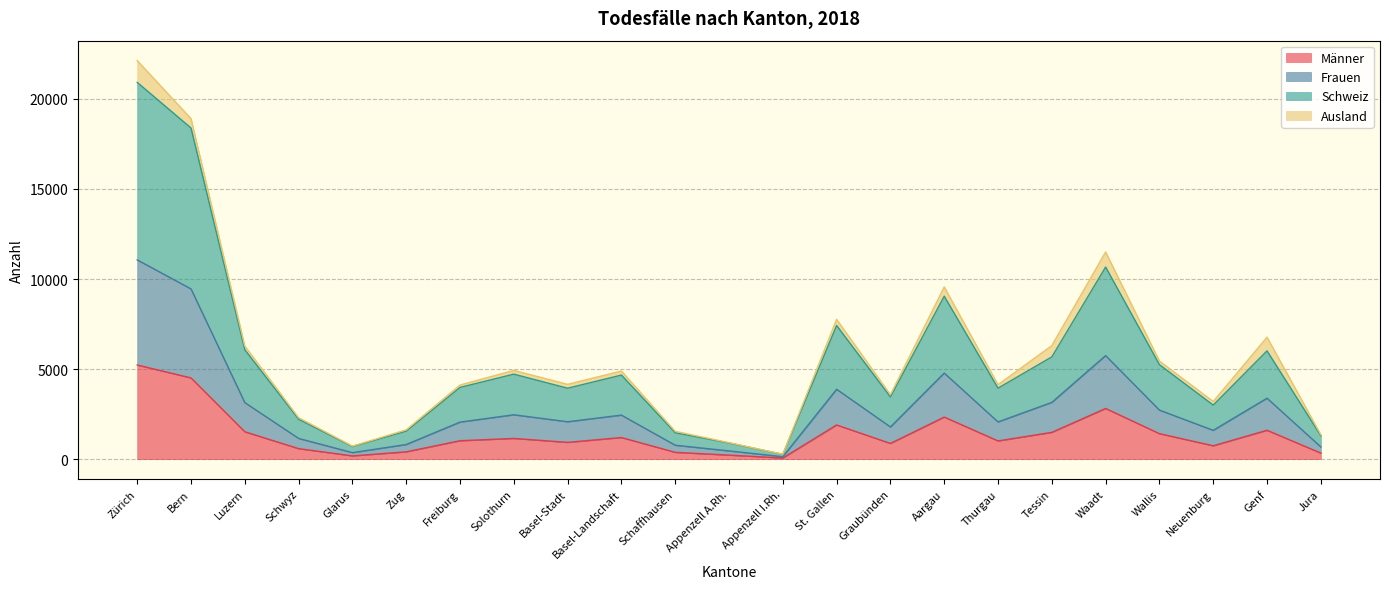

Which category has the highest value in the Männer series?

Zürich